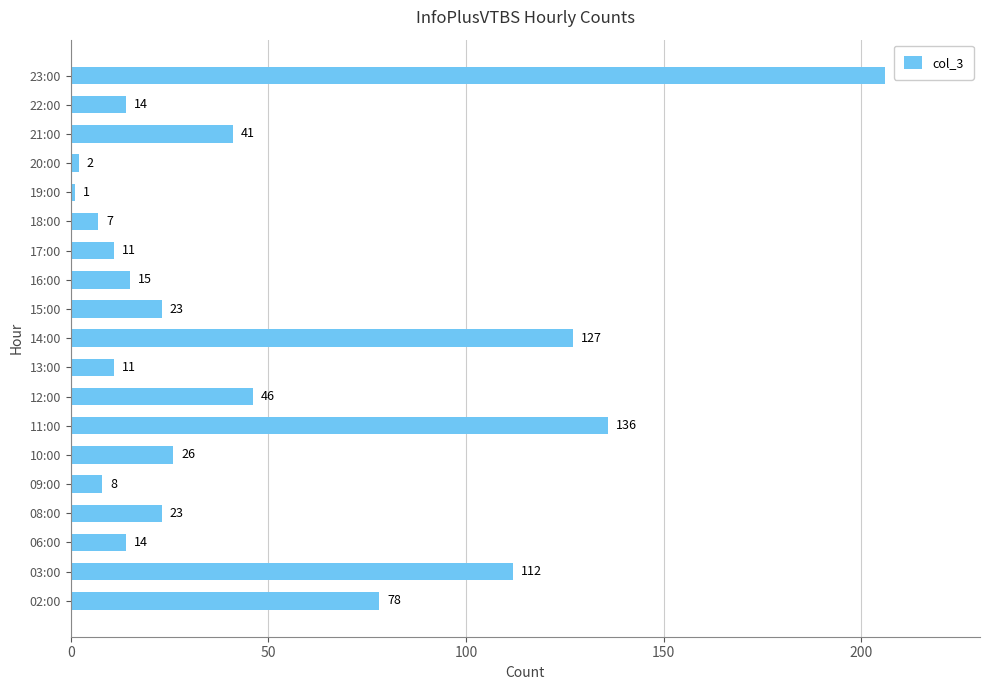

True or false: the data shows 74 at 03:00.

False